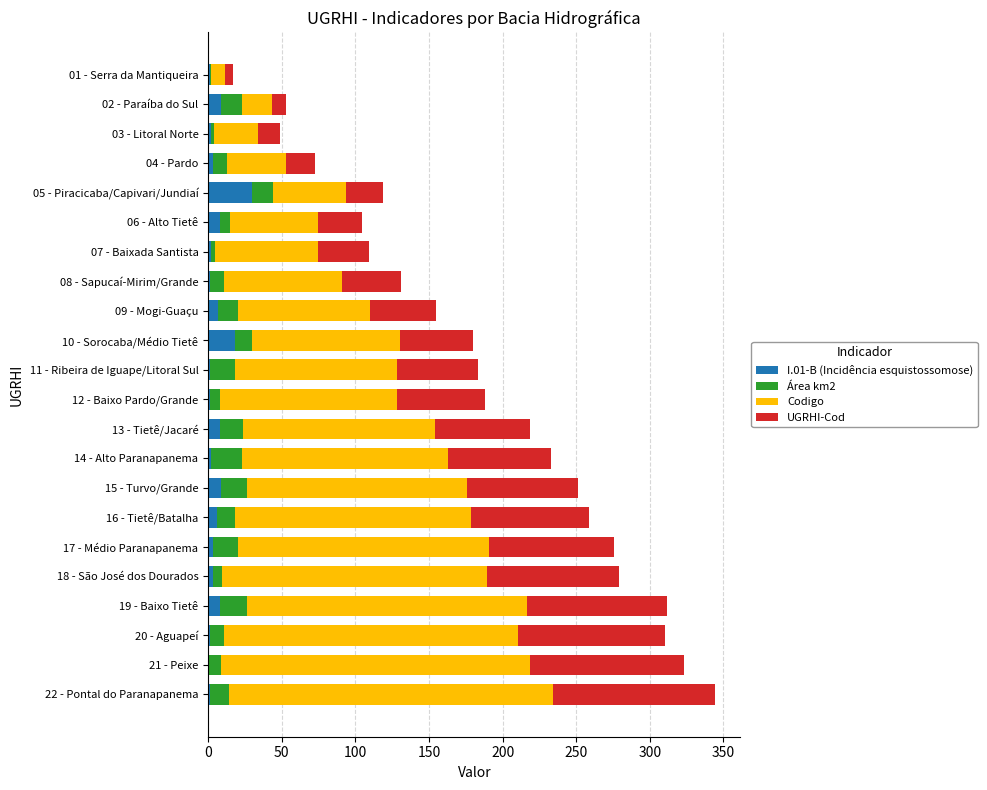

What is the maximum value for I.01-B (Incidência esquistossomose)?

30.0